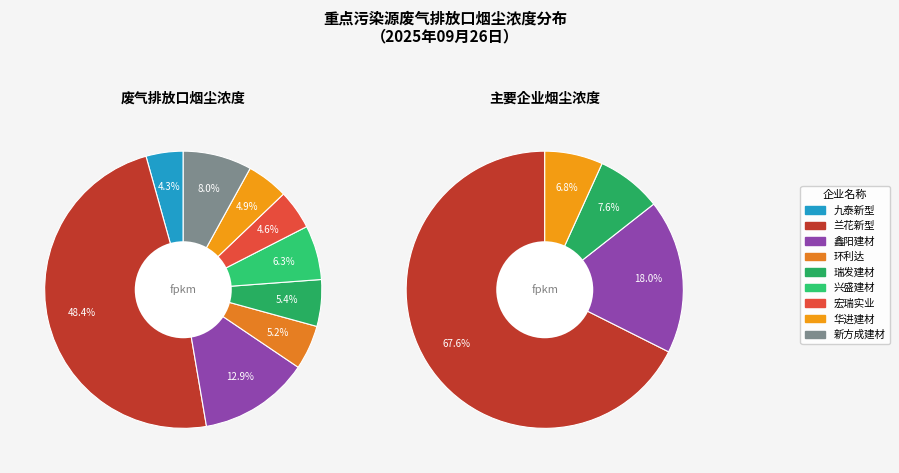

To the nearest percent, what is the combined percentage of 高平市华进建材有限公司 and 山西兰花新型墙体材料有限公司?

53%